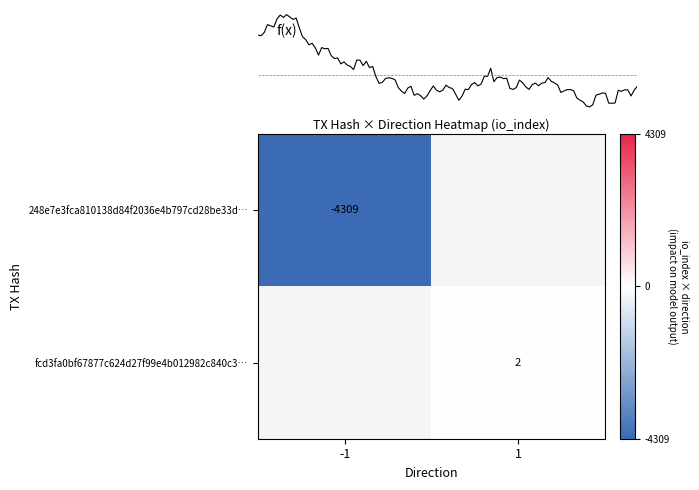

True or false: 248e7e3fca810138d84f2036e4b797cd28be33d… has a value of -6914 at -1.

False